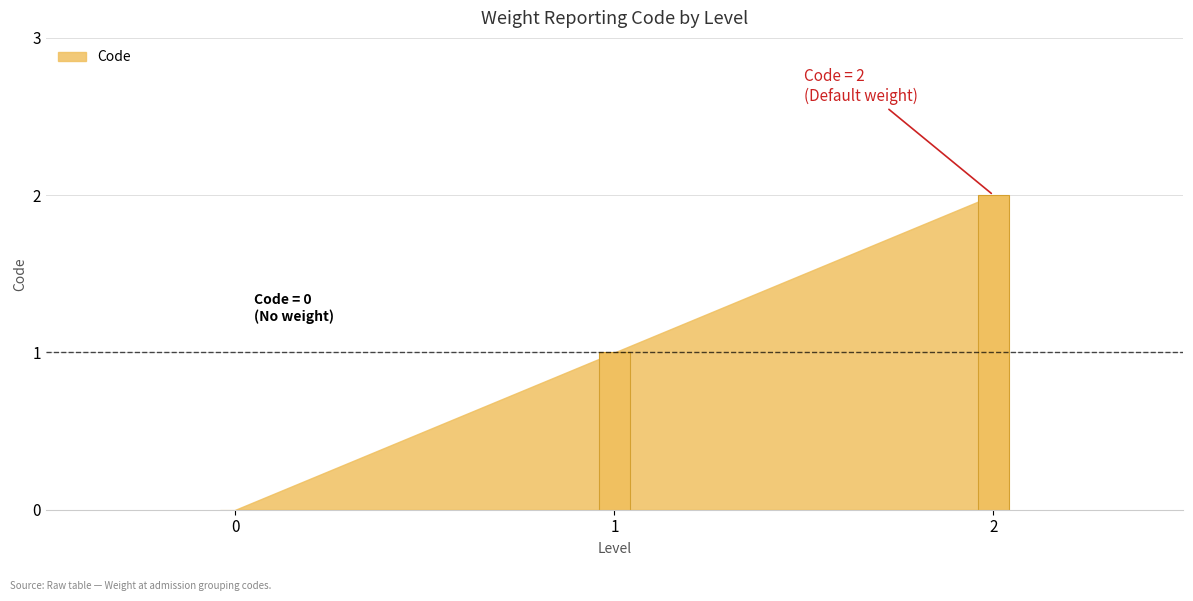

How many values are between 0 and 2?

3